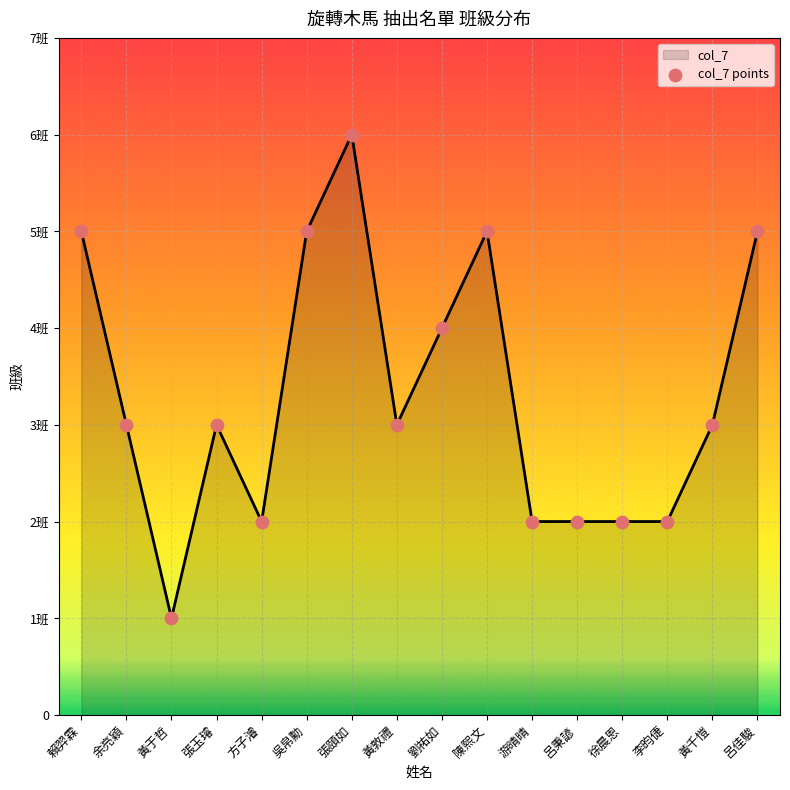

Is this an area chart (filled region under the line)?

Yes